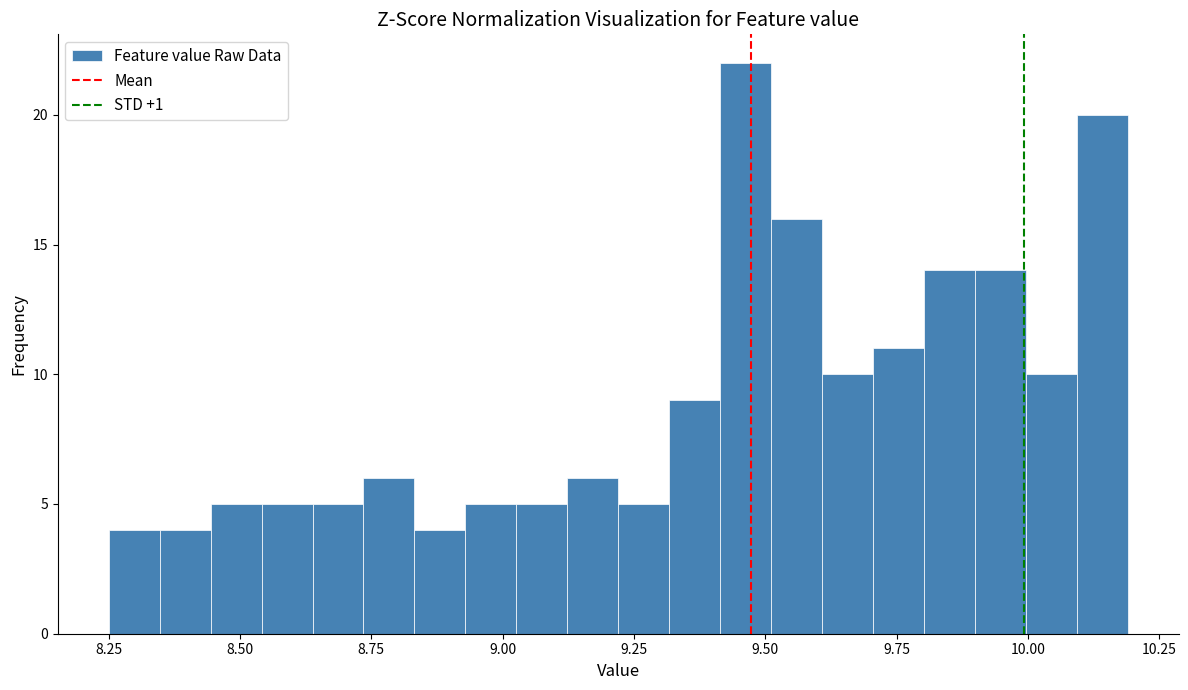

Around what value on the x-axis is the tallest bar? Give the approximate position of its centre, as read against the axis.

9.45